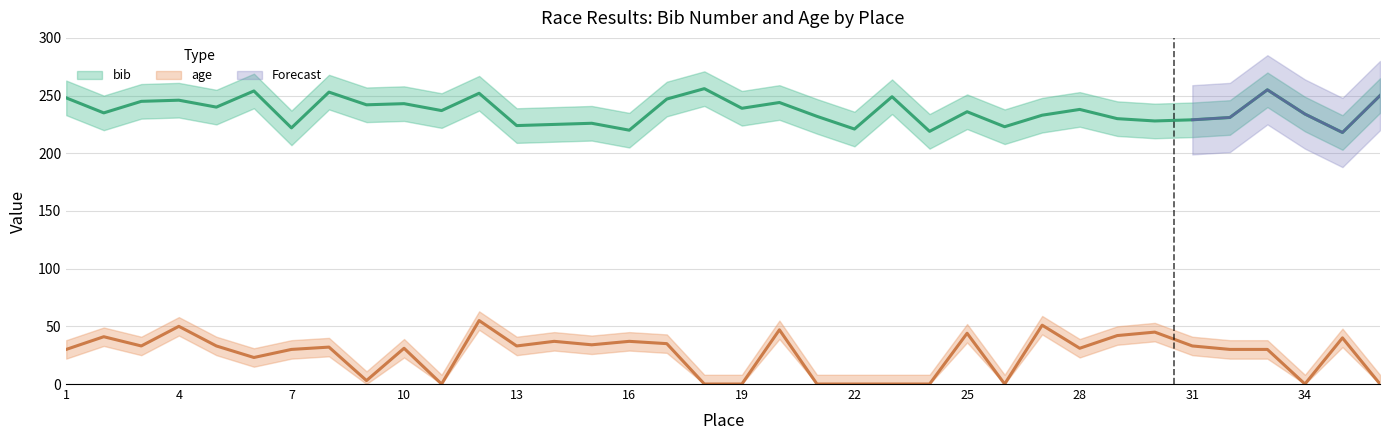

What is the value of the bib point at the 34th from the left?

234